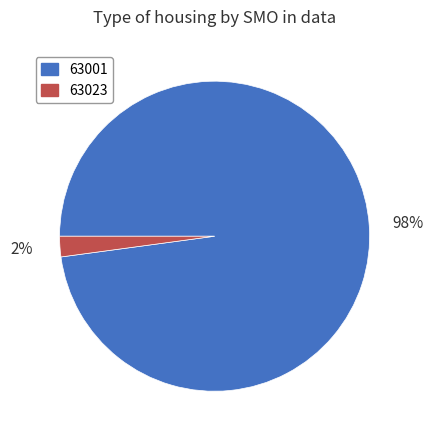

Which category accounts for the majority?

63001